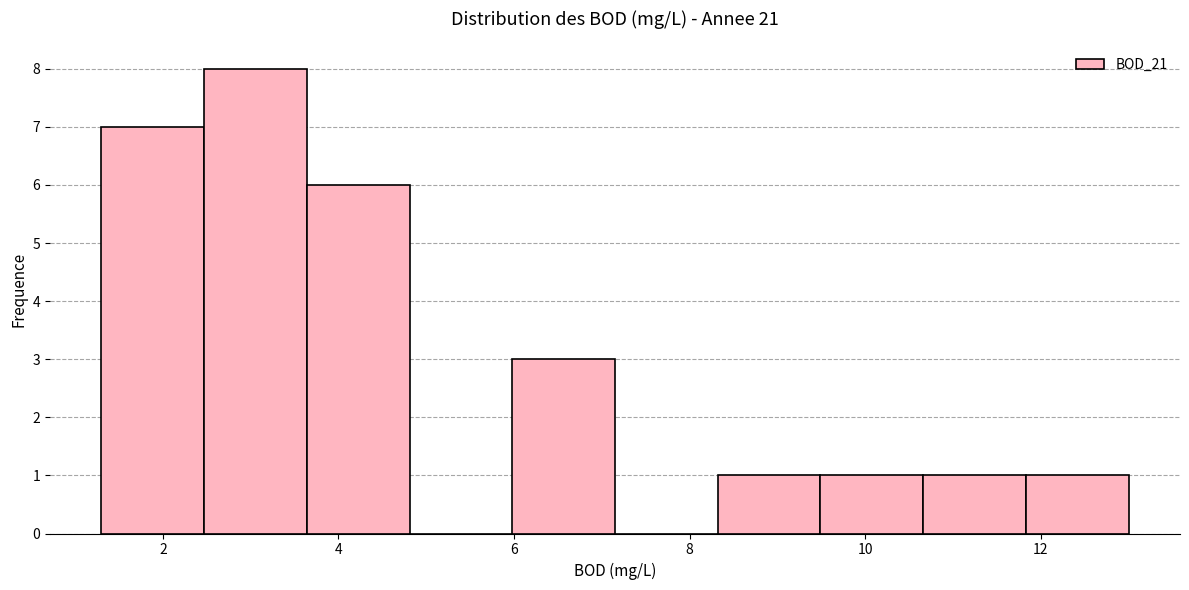

Reading left to right, list every bar in this chart as the range it spans on the x-axis followed by its height. Neither the bar edges nor the heights are printed on the chart, so give them approximately, as read against the axes.

1.4 to 2.4: 7
2.4 to 3.6: 8
3.6 to 4.8: 6
4.8 to 6.0: 0
6.0 to 7.2: 3
7.2 to 8.4: 0
8.4 to 9.4: 1
9.4 to 10.6: 1
10.6 to 11.8: 1
11.8 to 13.0: 1